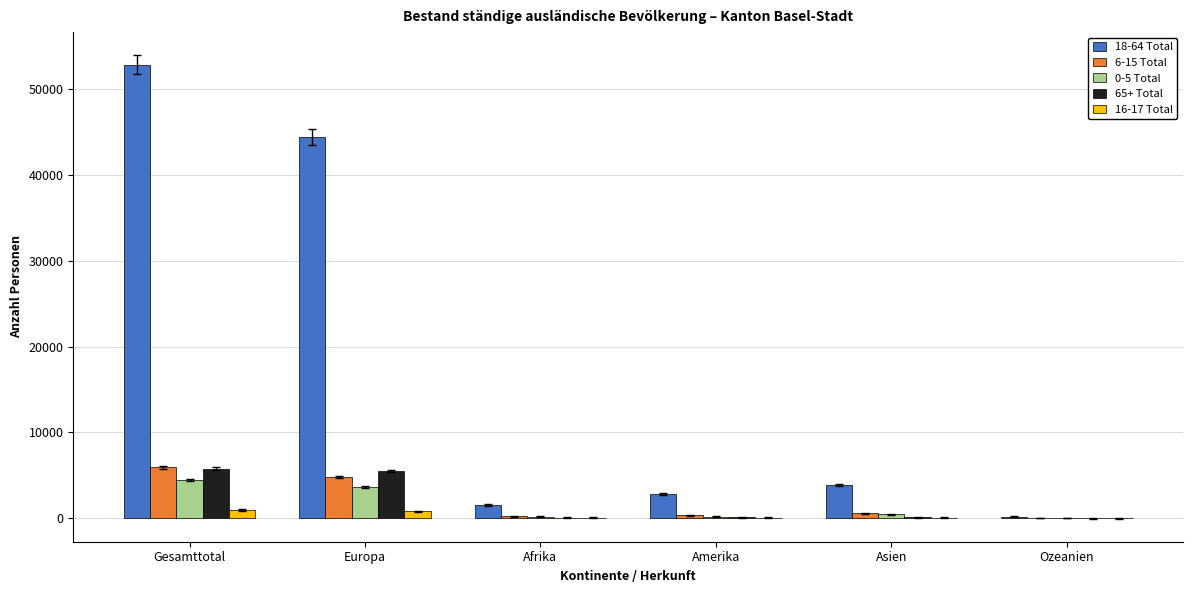

How many groups of bars are there?

6